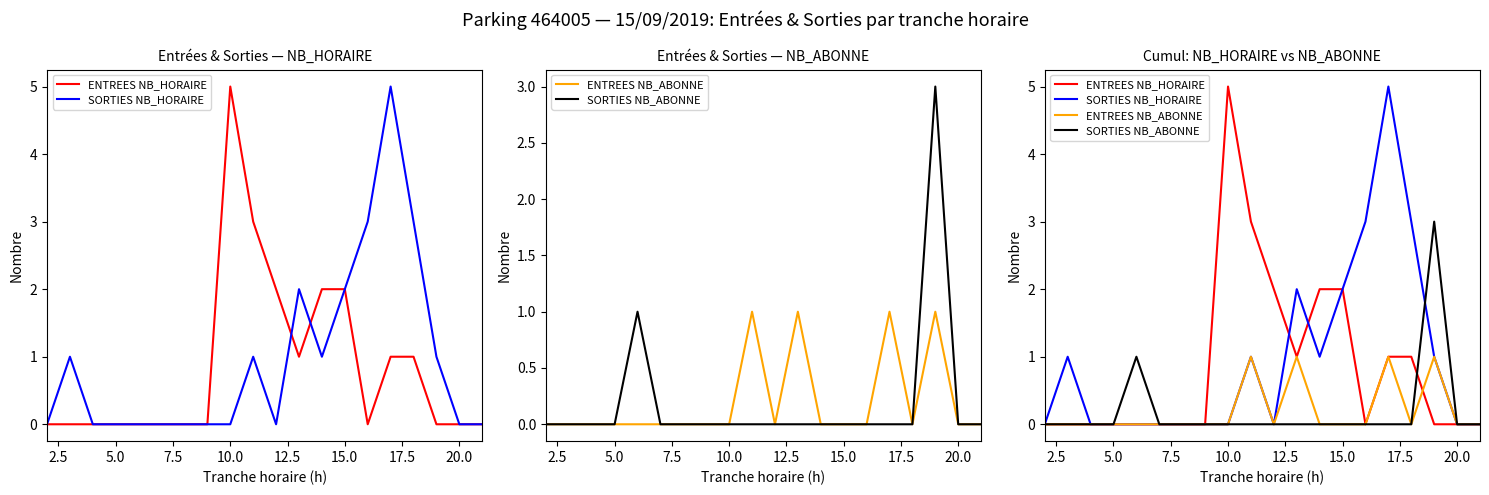

True or false: ENTREES NB_HORAIRE has more than 0 points higher than both neighbors.

True